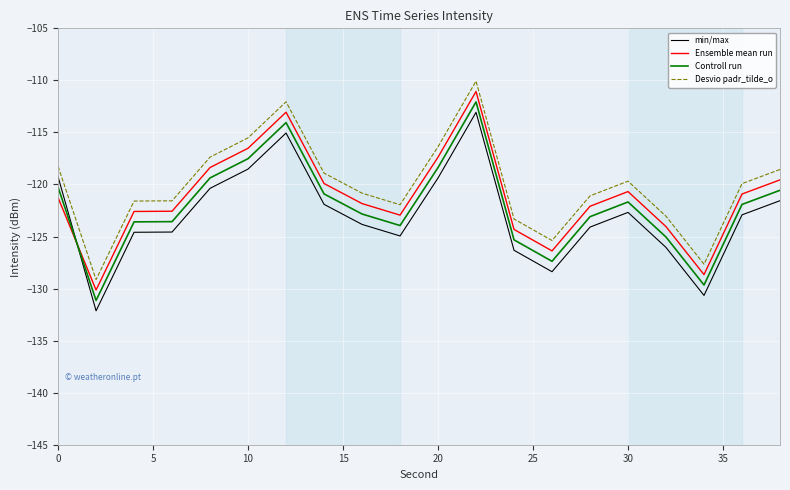

What is the smallest value displayed?

-132.1